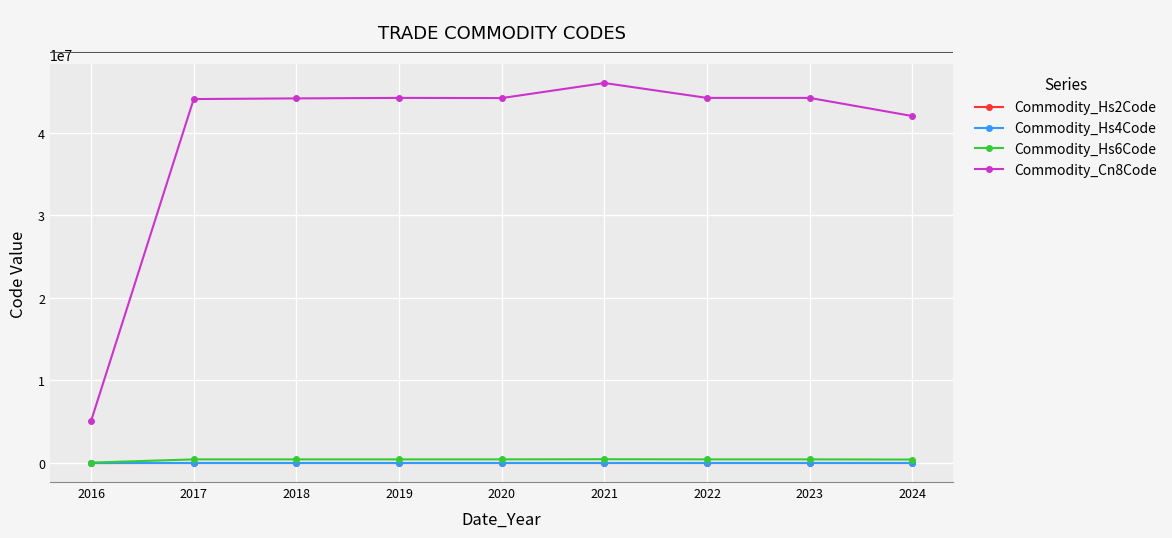

Count the number of data series in this chart.

4